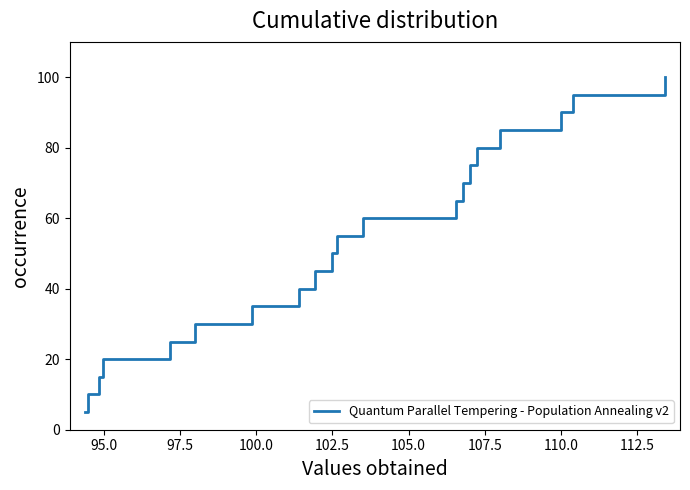

Reading left to right, transcribe all the data shown in this chart.

5.0	10.0	15.0	20.0	25.0	30.0	35.0	40.0	45.0	50.0	55.0	60.0	65.0	70.0	75.0	80.0	85.0	90.0	95.0	100.0